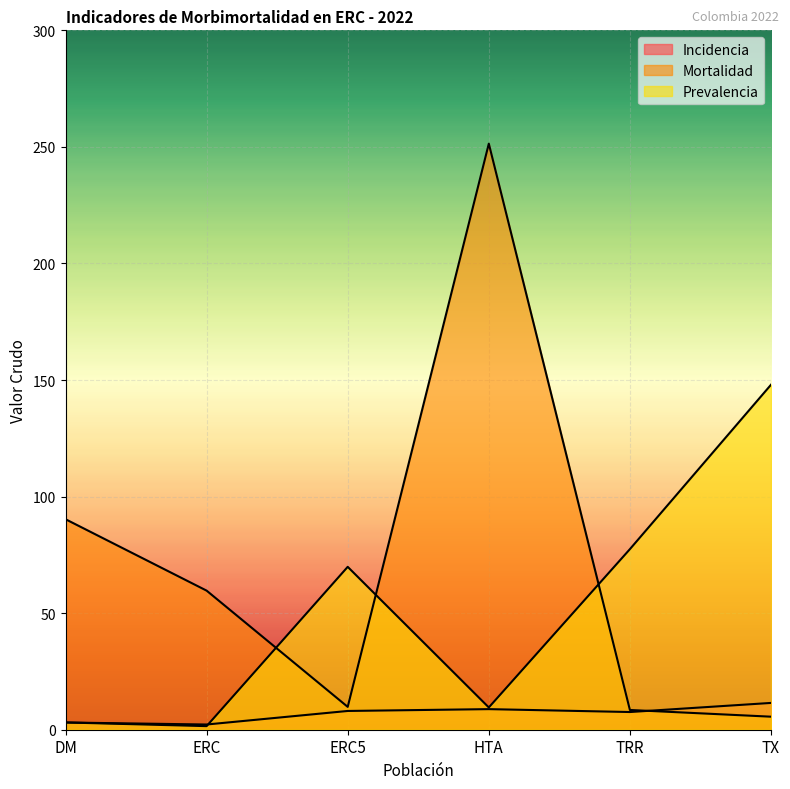

Rank the series by their average value, from highest to lowest.

Mortalidad, Prevalencia, Incidencia